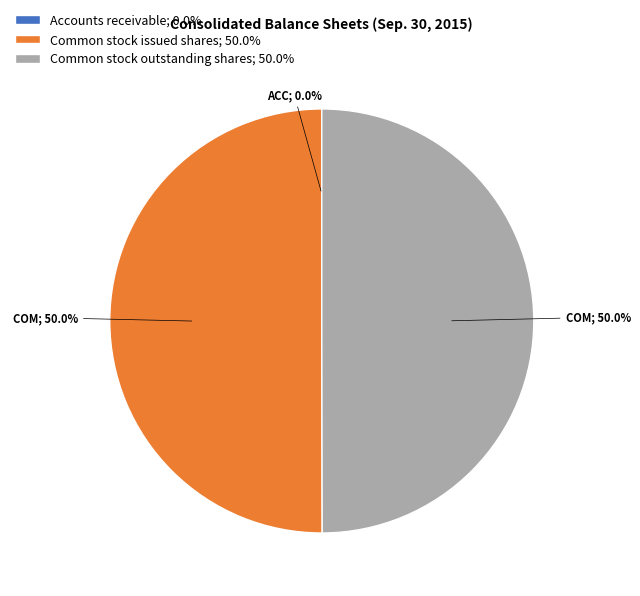

What percentage is NOT represented by Common stock issued shares?

50.0%